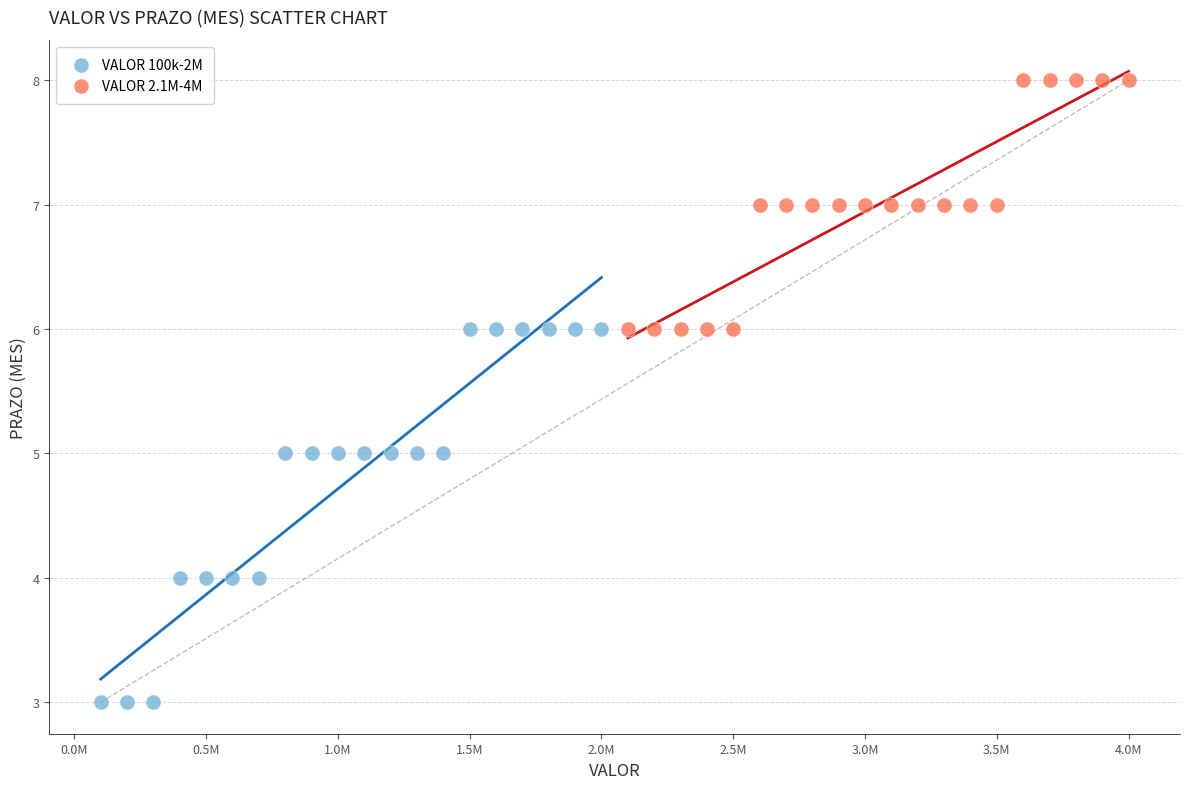

Which series reaches the minimum Y coordinate?

VALOR 100k-2M